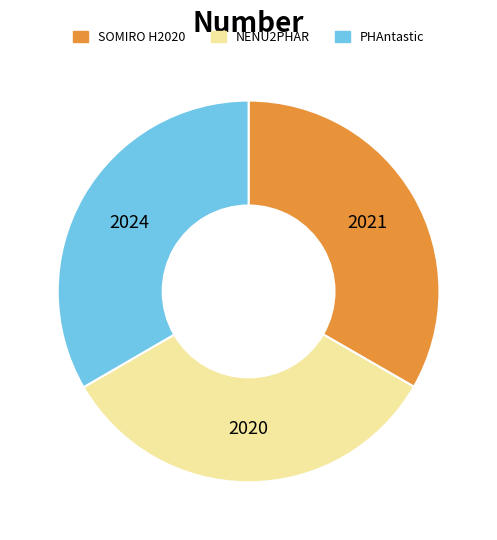

Is there a majority slice in this chart?

No